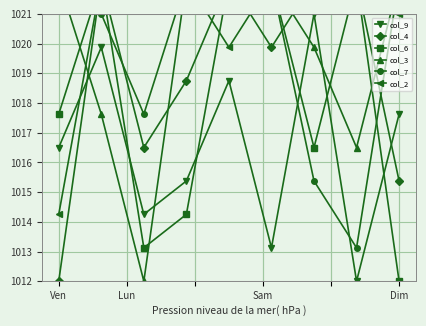

What is the difference between the maximum and minimum values in the col_6 series?

10.1